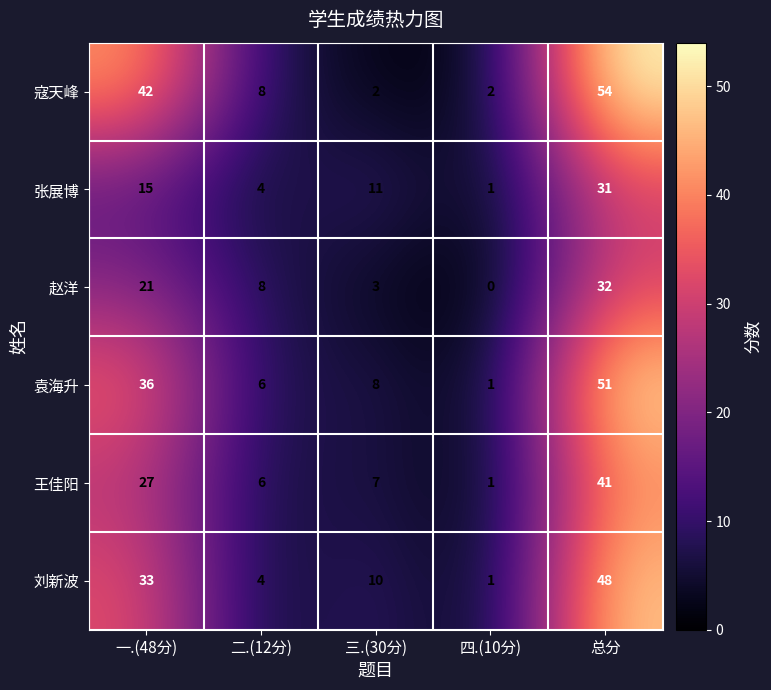

Reading left to right, transcribe all the data shown in this chart.

寇天峰: 一.(48分)=42	二.(12分)=8	三.(30分)=2	四.(10分)=2	总分=54
张展博: 一.(48分)=15	二.(12分)=4	三.(30分)=11	四.(10分)=1	总分=31
赵洋: 一.(48分)=21	二.(12分)=8	三.(30分)=3	四.(10分)=0	总分=32
袁海升: 一.(48分)=36	二.(12分)=6	三.(30分)=8	四.(10分)=1	总分=51
王佳阳: 一.(48分)=27	二.(12分)=6	三.(30分)=7	四.(10分)=1	总分=41
刘新波: 一.(48分)=33	二.(12分)=4	三.(30分)=10	四.(10分)=1	总分=48